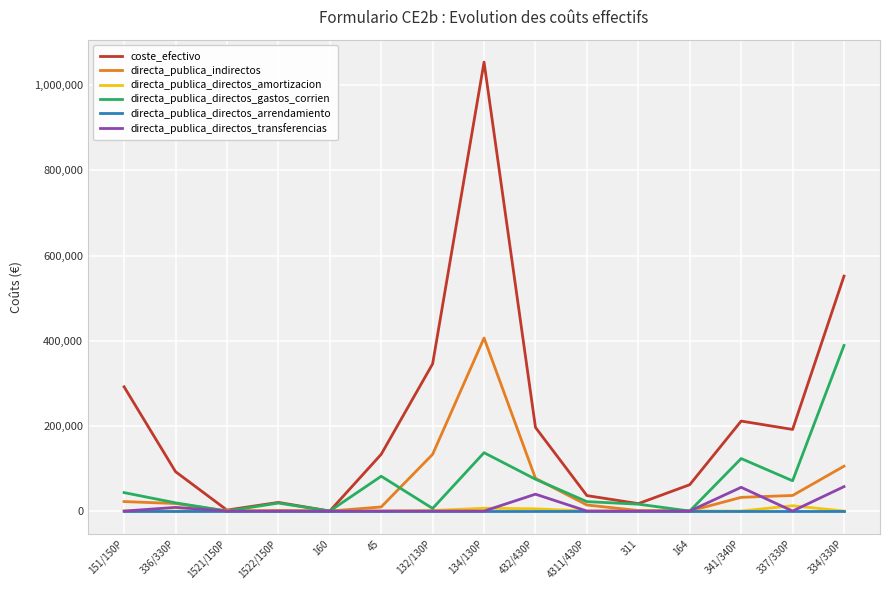

Rank the series by their maximum value, from lowest to highest.

directa_publica_directos_arrendamiento, directa_publica_directos_amortizacion, directa_publica_directos_transferencias, directa_publica_directos_gastos_corrien, directa_publica_indirectos, coste_efectivo